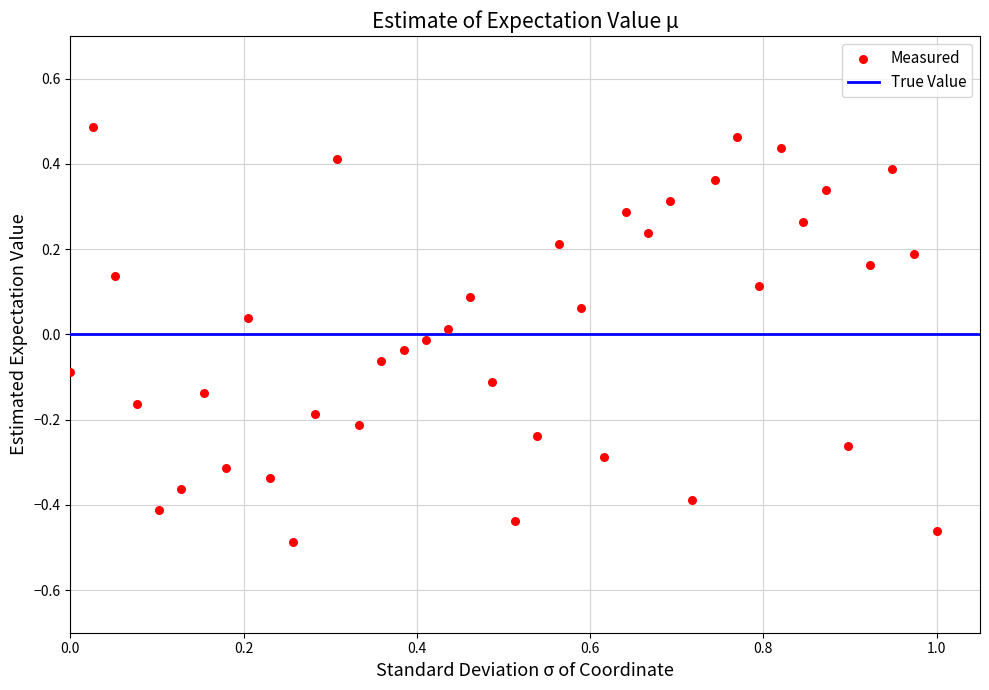

What is the range of Y values (max minus min)?

1.0